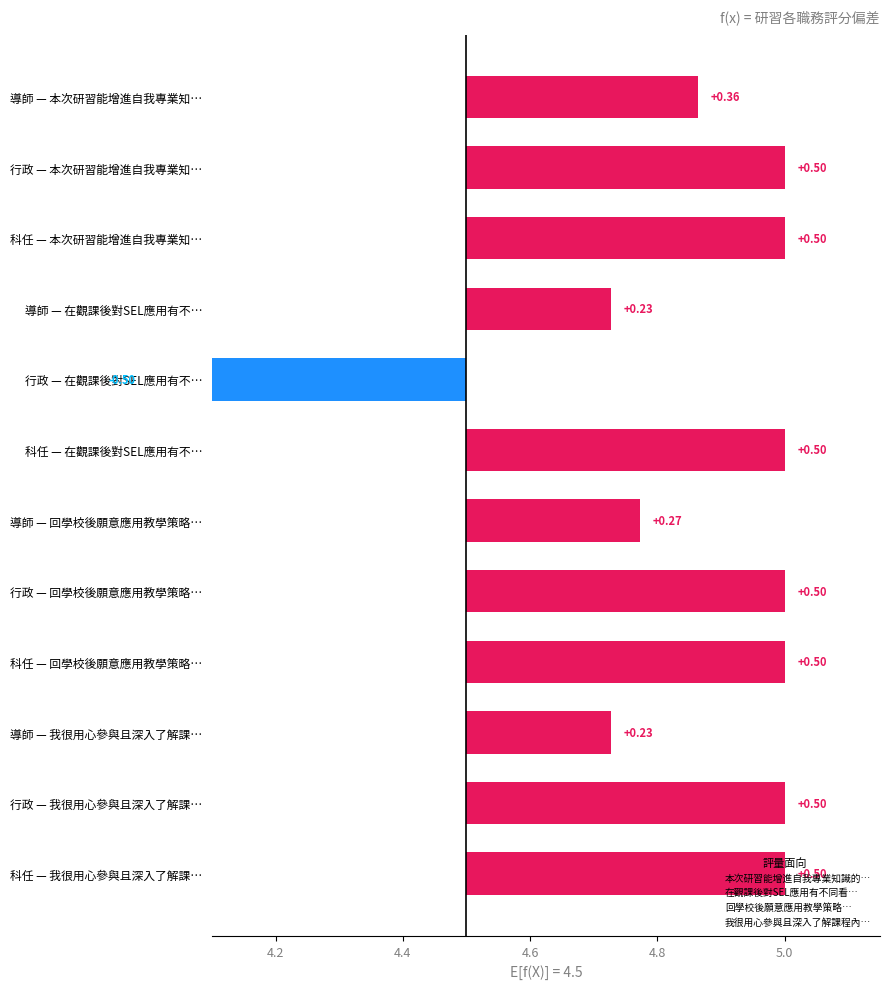

At how many categories does at least one series exceed 0?

3